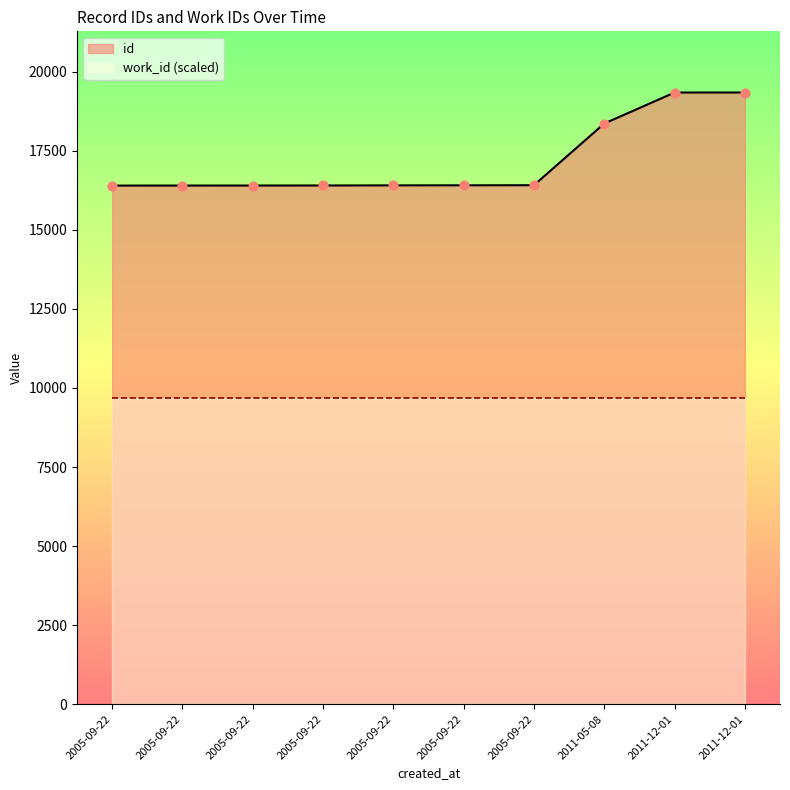

What is the change in value from 2005-09-22 to 2011-12-01?

+2931